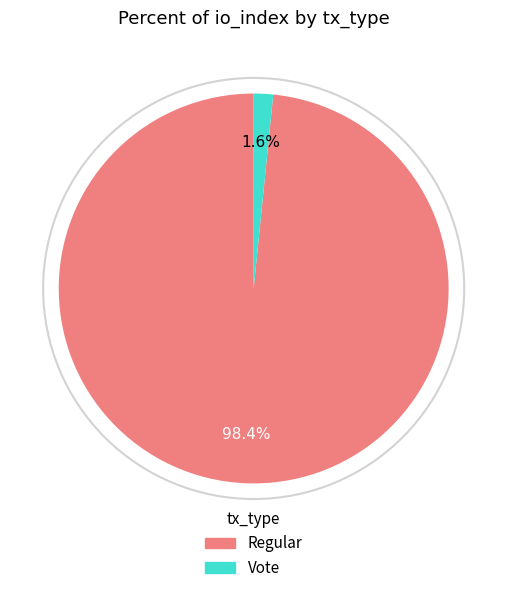

How many slices are in this pie chart?

2